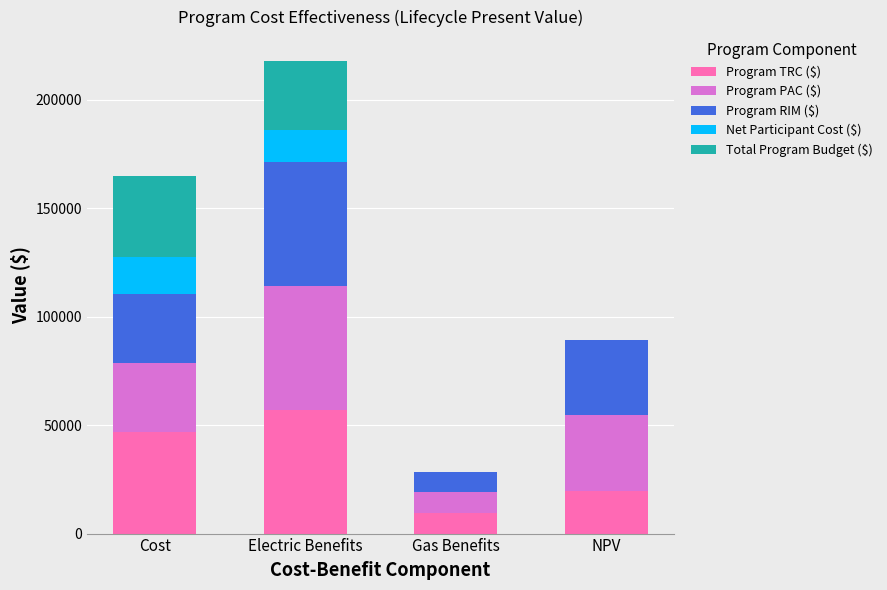

What is the total value across all series at Gas Benefits?

28489.6